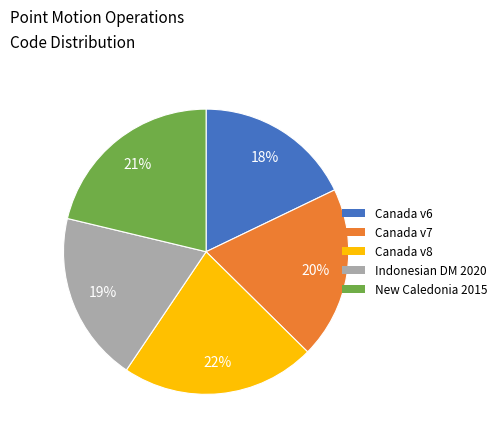

To the nearest percent, what is the average slice percentage?

20%